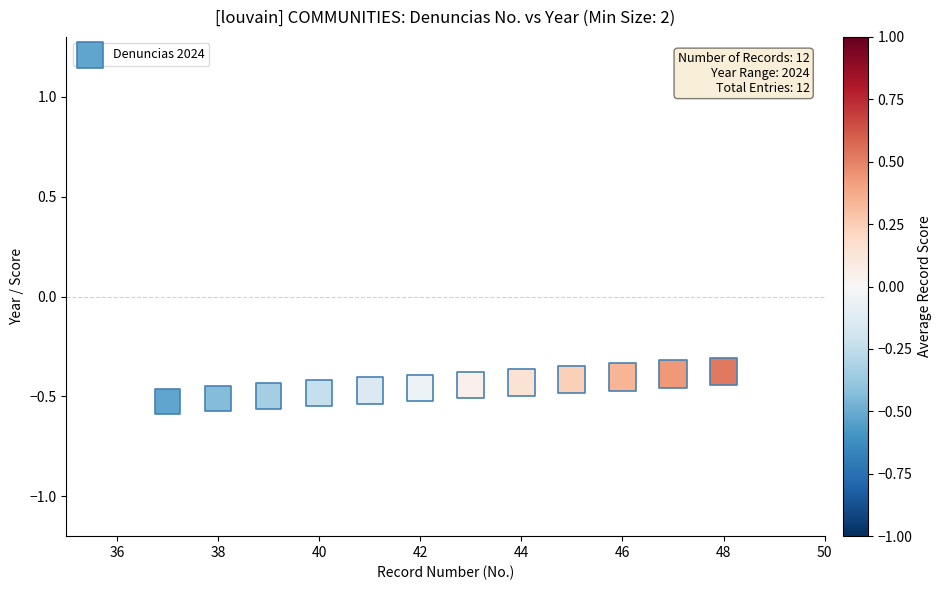

What is the average X value?

42.5